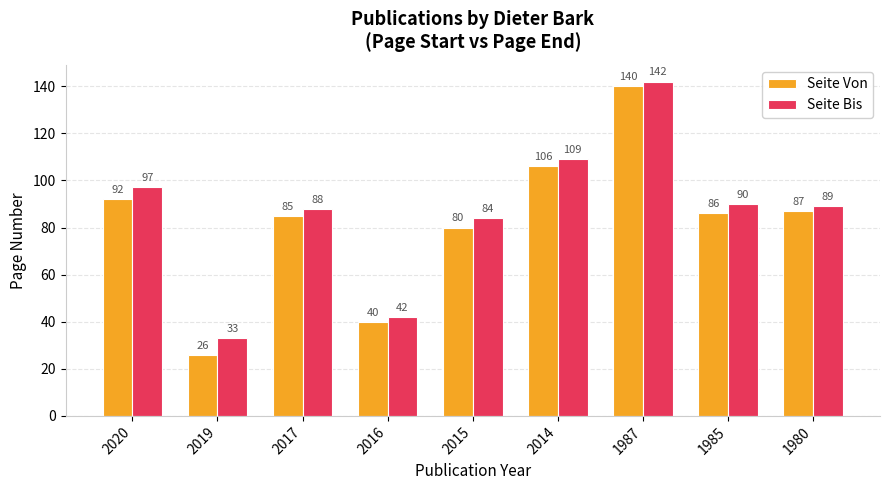

Is it true that Seite Von equals 244 at 1987?

False